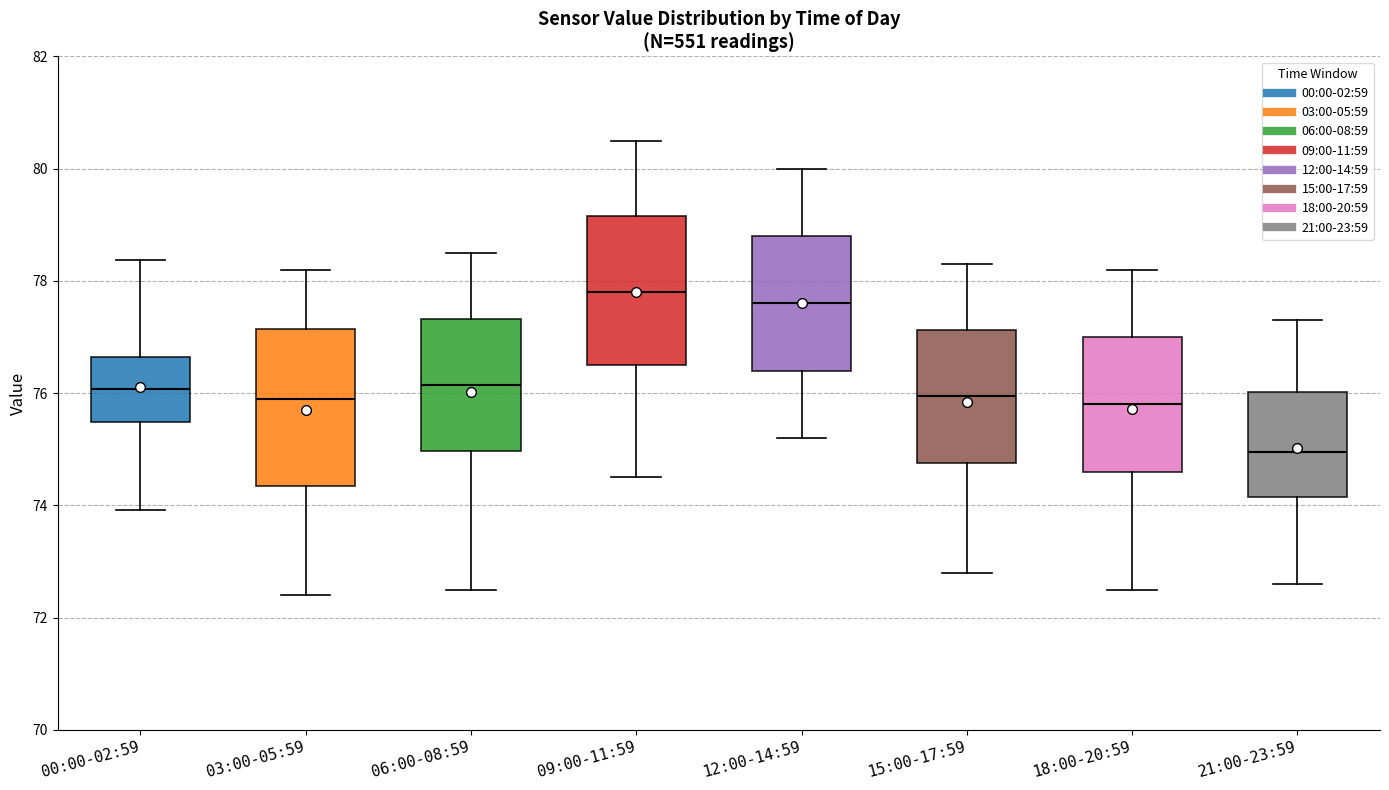

Reading left to right, read every box against the y-axis: the position of its median line, the range the box covers, and the ends of its whiskers. The values are not printed on the chart, so give them approximately, as read against the axis.

00:00-02:59: median 76.0, box 75.4 to 76.6, whiskers 74.0 to 78.4
03:00-05:59: median 76.0, box 74.4 to 77.2, whiskers 72.4 to 78.2
06:00-08:59: median 76.2, box 75.0 to 77.4, whiskers 72.6 to 78.6
09:00-11:59: median 77.8, box 76.6 to 79.2, whiskers 74.6 to 80.6
12:00-14:59: median 77.6, box 76.4 to 78.8, whiskers 75.2 to 80.0
15:00-17:59: median 76.0, box 74.8 to 77.2, whiskers 72.8 to 78.4
18:00-20:59: median 75.8, box 74.6 to 77.0, whiskers 72.6 to 78.2
21:00-23:59: median 75.0, box 74.2 to 76.0, whiskers 72.6 to 77.4